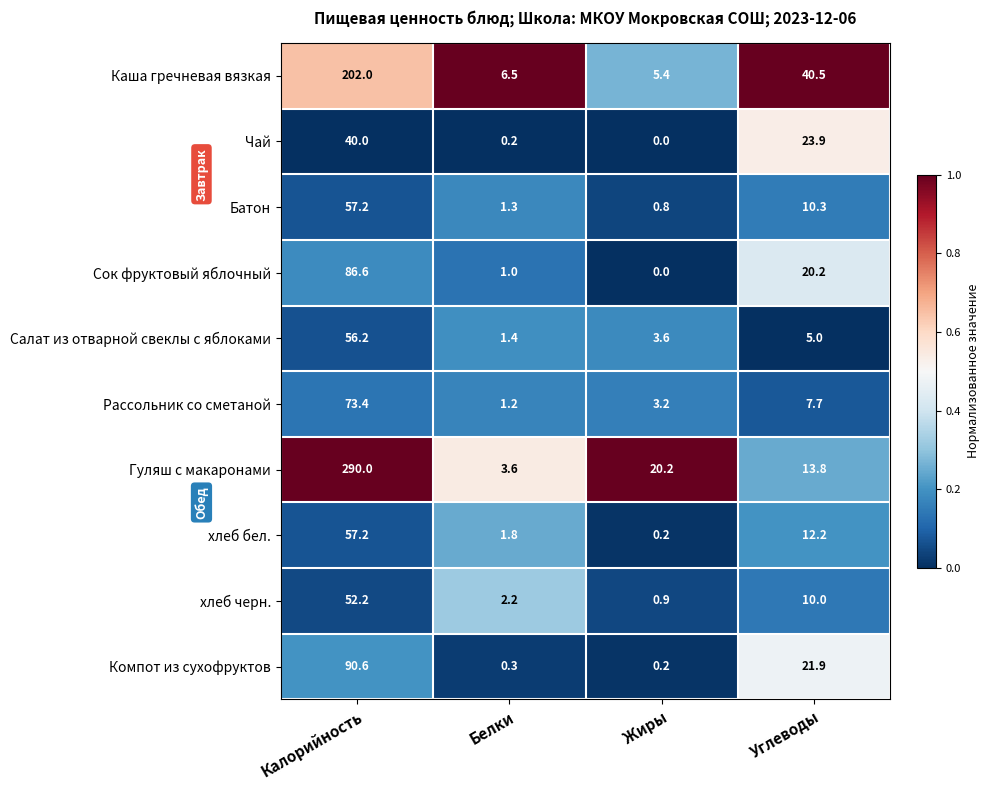

At which label does хлеб черн. reach its minimum?

Жиры